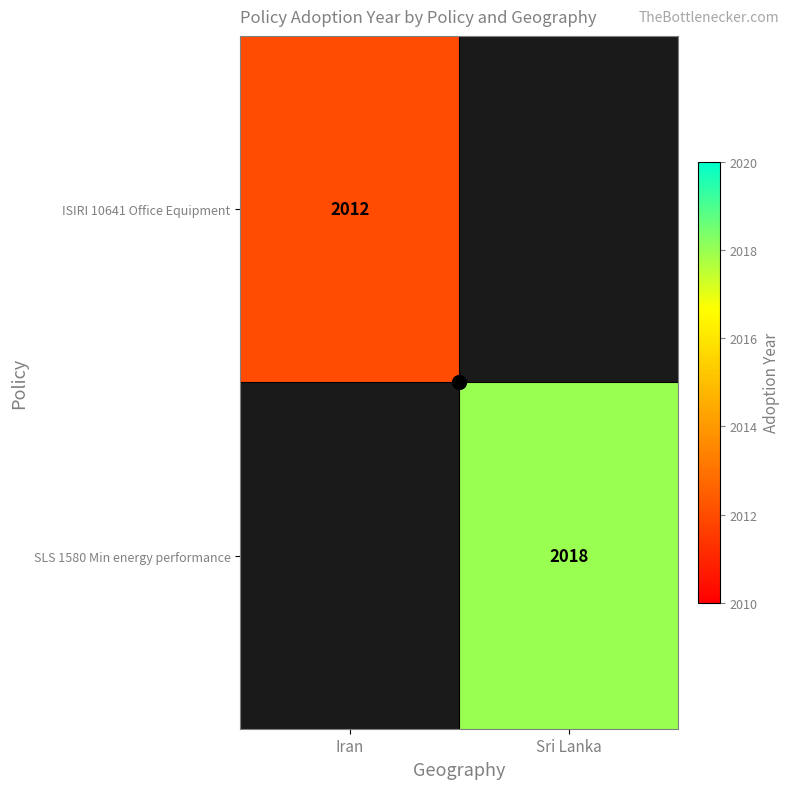

The ISIRI 10641 Office Equipment series shows 2012 at Iran. True or false?

True